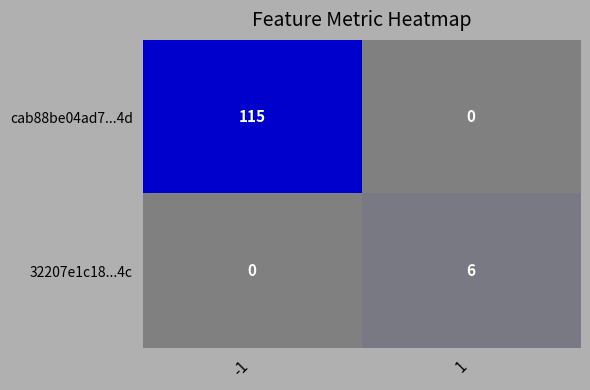

What is the highest value of the cab88be04ad7...4d series?

115